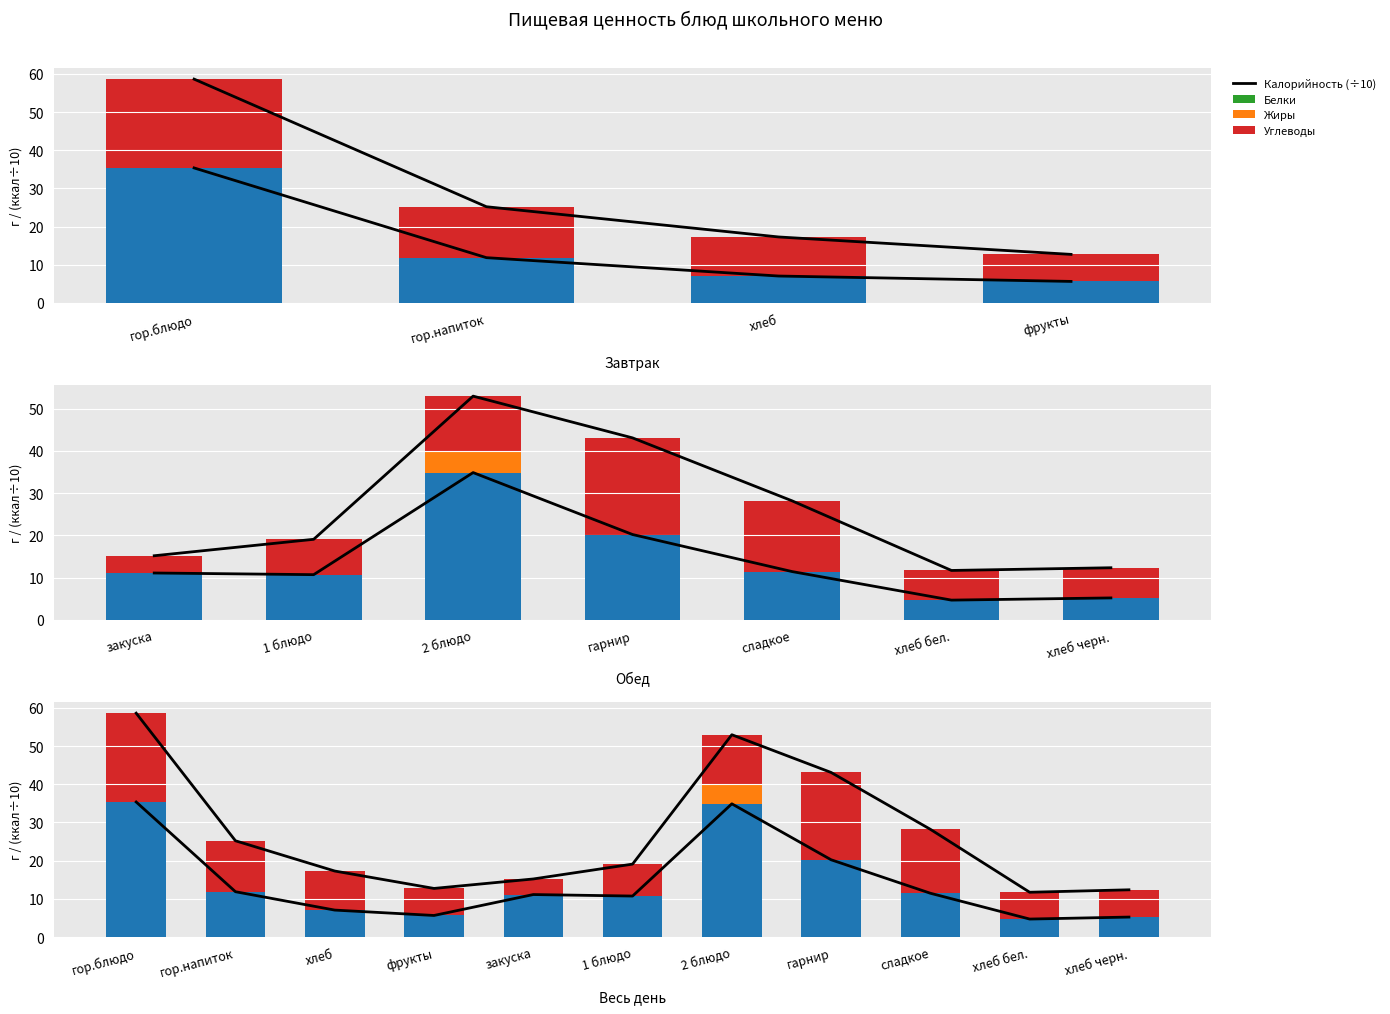

Is it true that Белки equals 0.7 at хлеб?

False